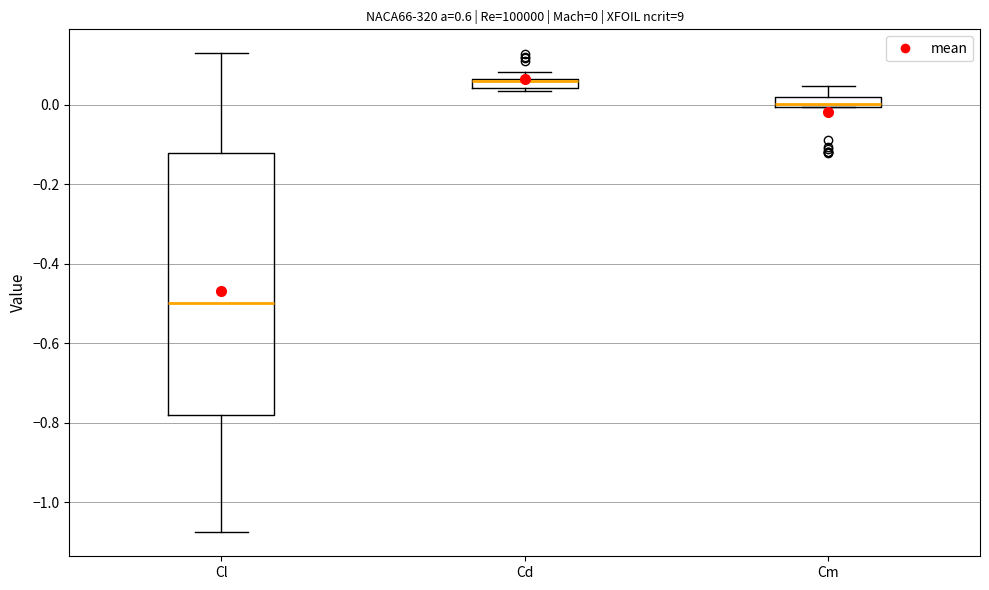

Which box is the tallest, from its lower edge to its upper edge?

Cl